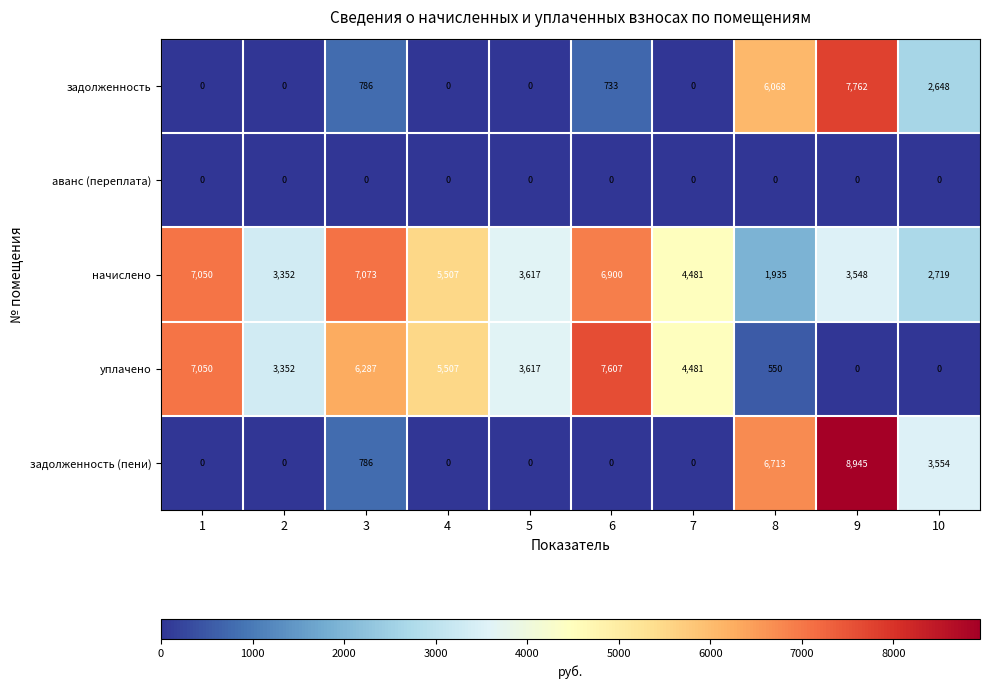

At which category is the sum across all series the highest?

9